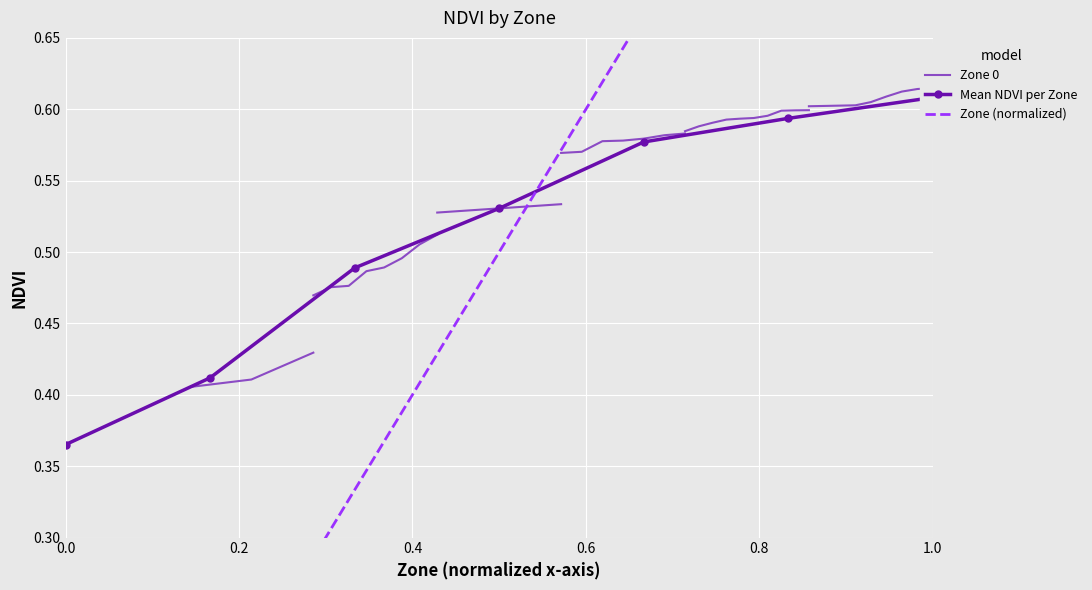

What is the total value across all series at 0.0?

0.4